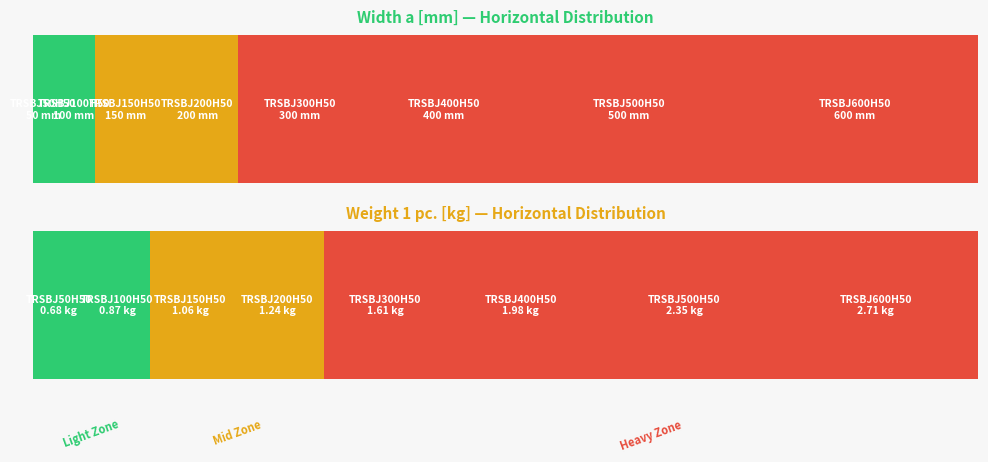

What is the difference between the highest and lowest values at TRSBJ200H50?

198.8